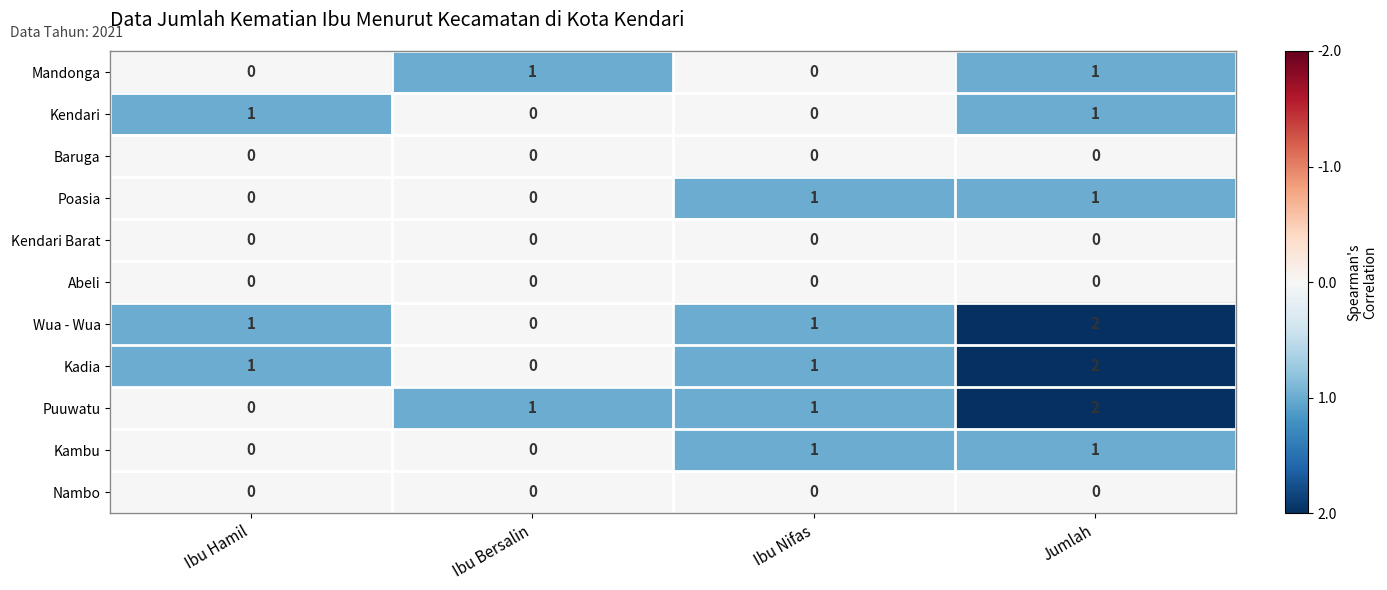

At how many categories does at least one series exceed 0?

4